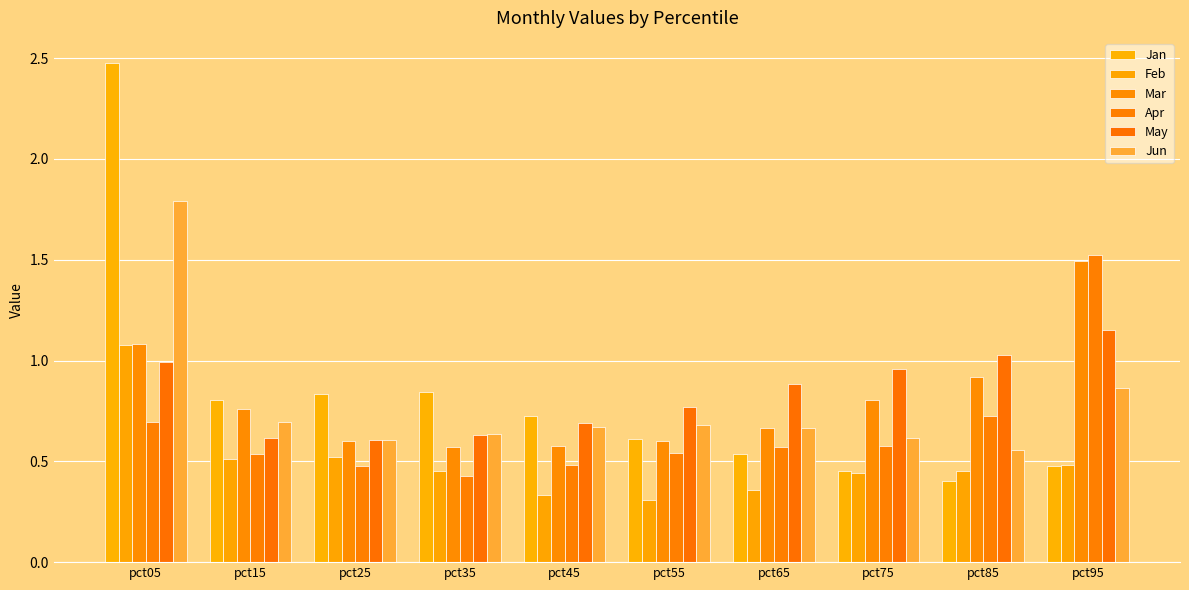

How many bars are there in each group?

6